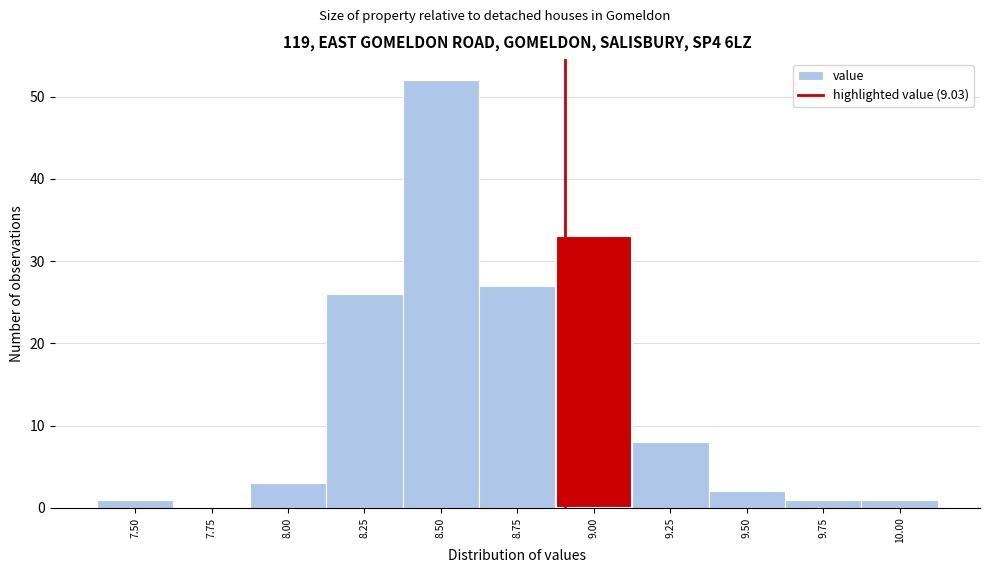

Reading left to right, transcribe all the data shown in this chart.

7.50=1	7.75=0	8.00=3	8.25=26	8.50=52	8.75=27	9.00=33	9.25=8	9.50=2	9.75=1	10.00=1